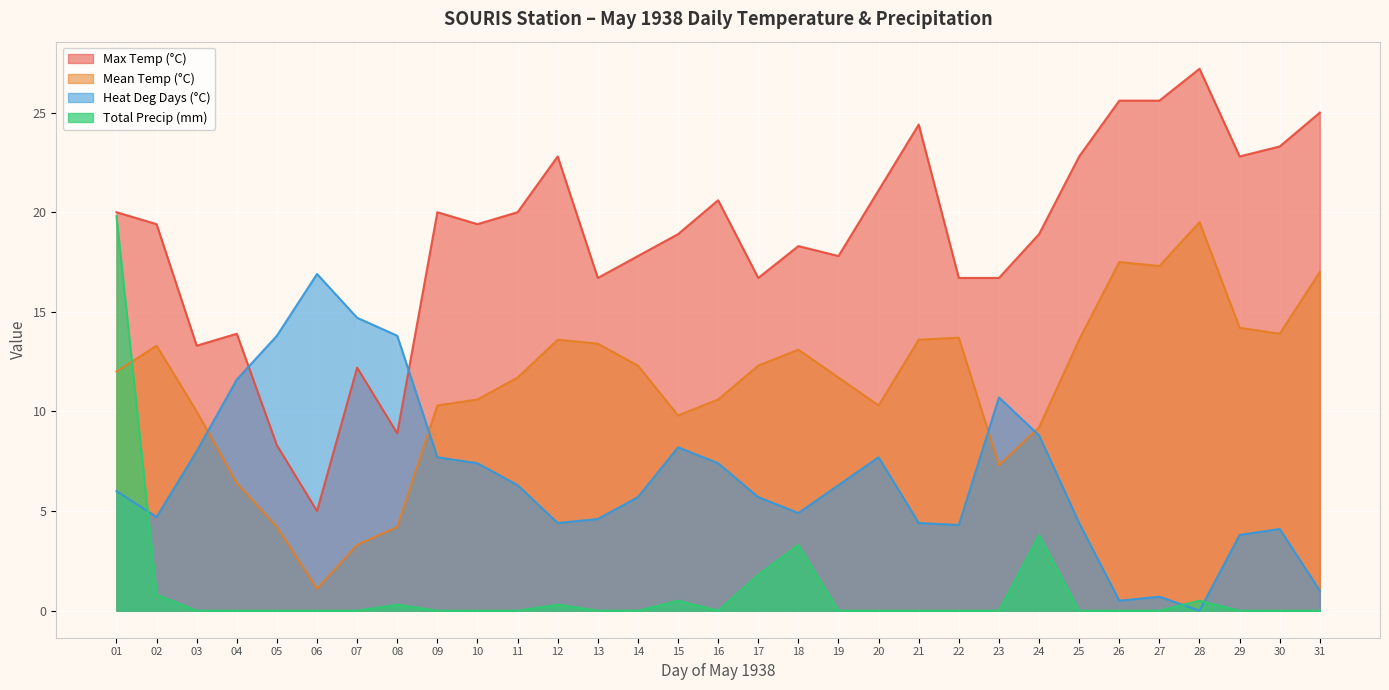

Which label corresponds to the largest value in the chart?

28